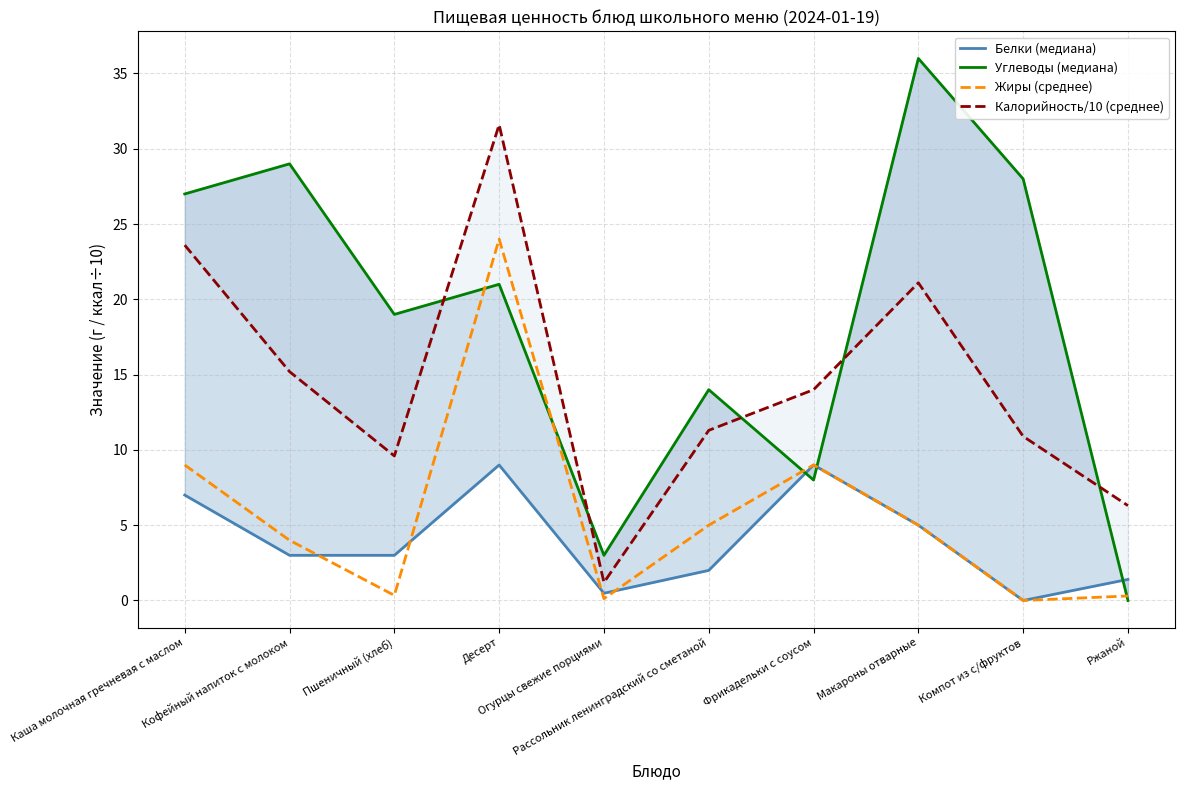

What is the difference between the maximum and minimum values in the Калорийность/10 (среднее) series?

30.4